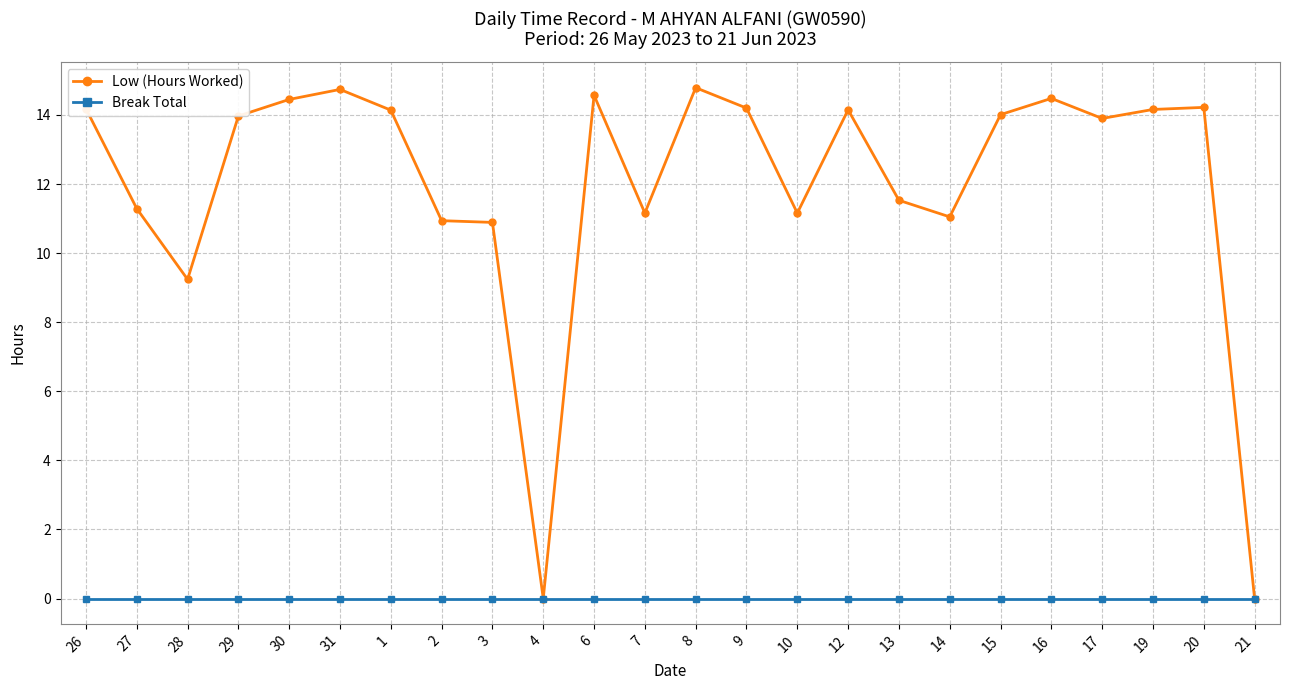

Count the number of categories in the chart.

24